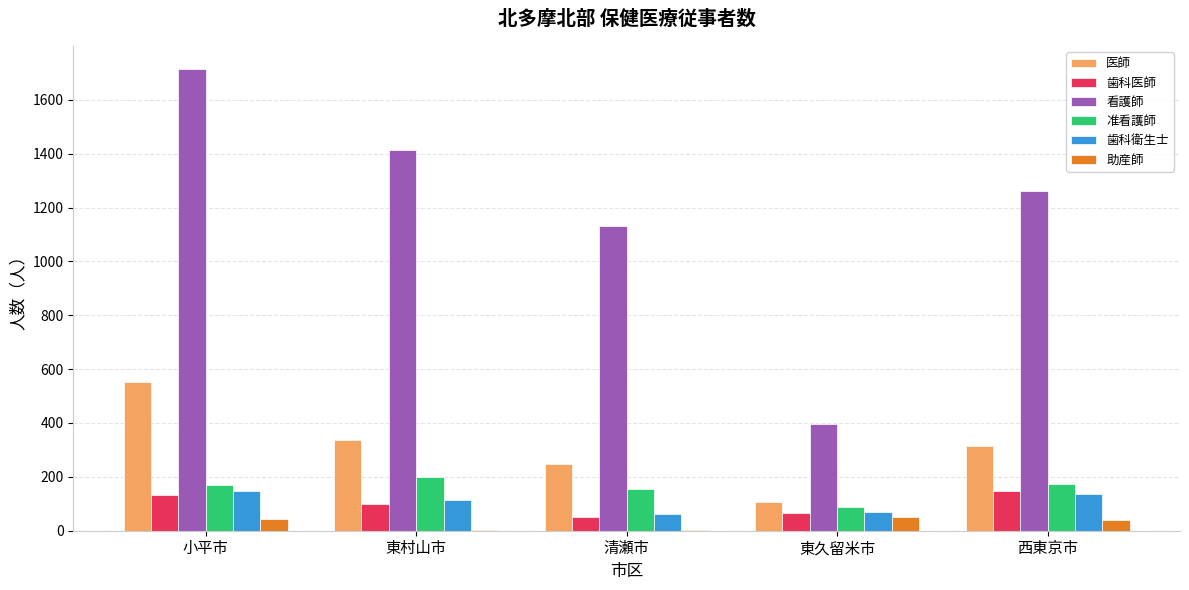

What is the sum of the 助産師 values at 西東京市 and 東久留米市?

90